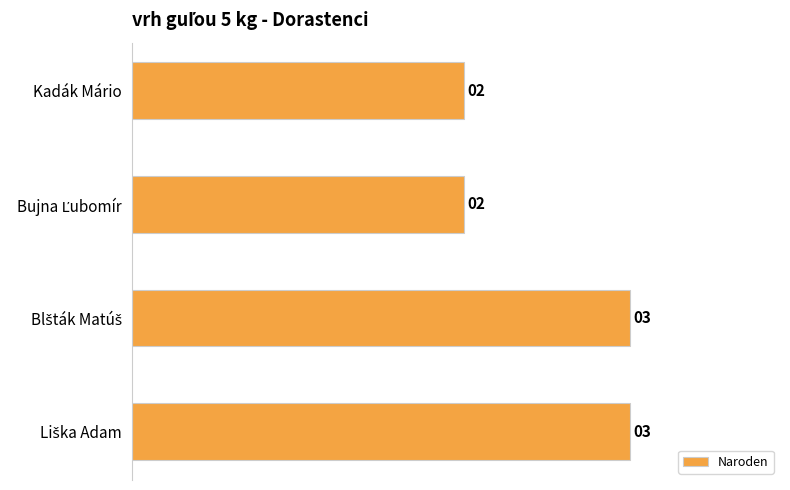

What is the difference between the maximum and minimum values?

1